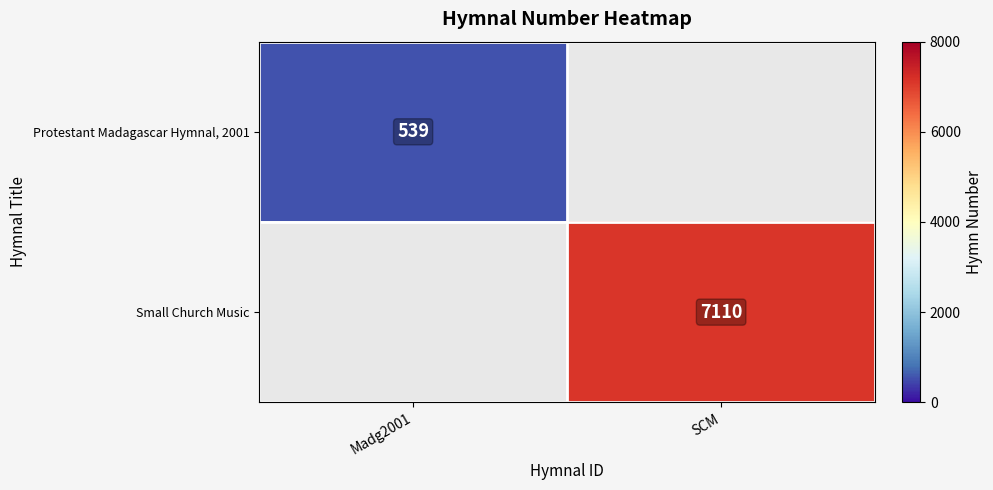

How many categories are shown in the chart?

2